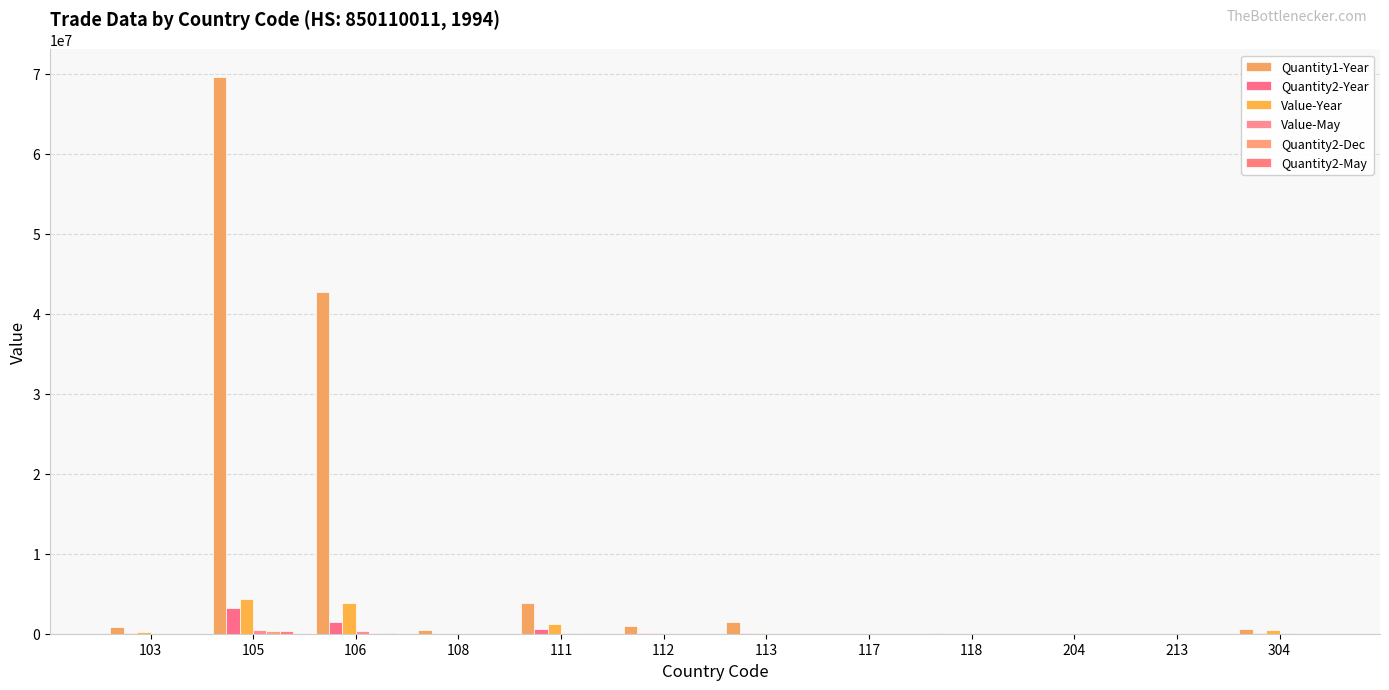

The value of Value-May at 118 is -209838. True or false?

False